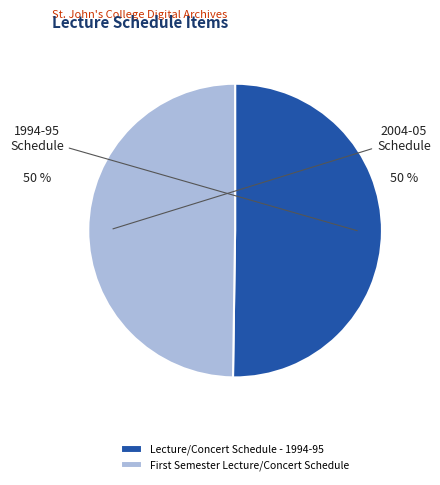

Count the number of slices in the pie.

2